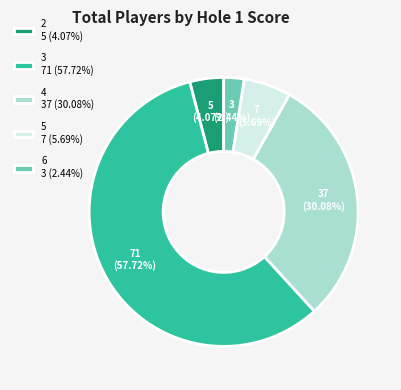

Does any single category account for the majority?

Yes